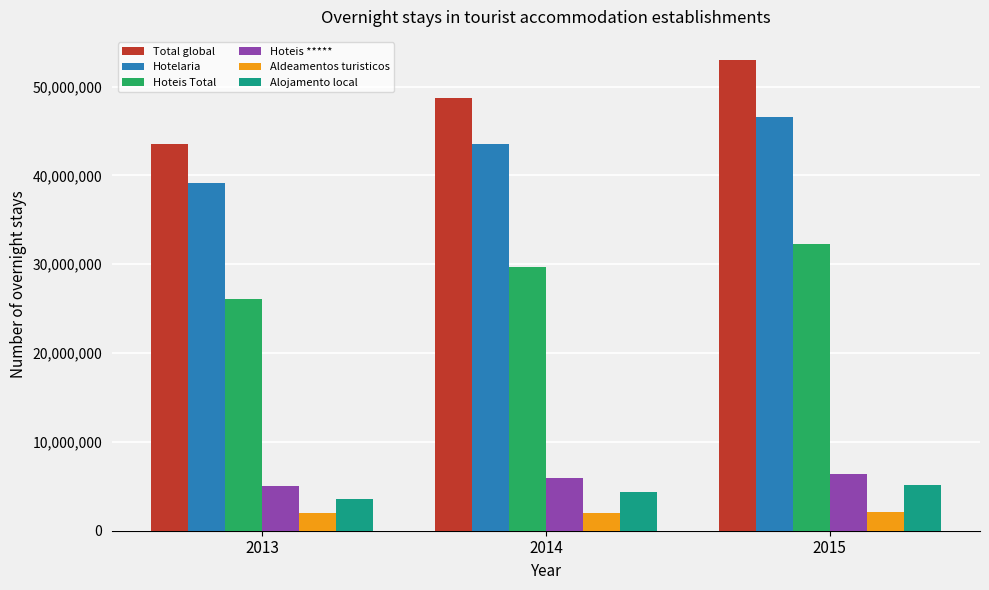

Is it true that Hotelaria equals 65450664 at 2013?

False